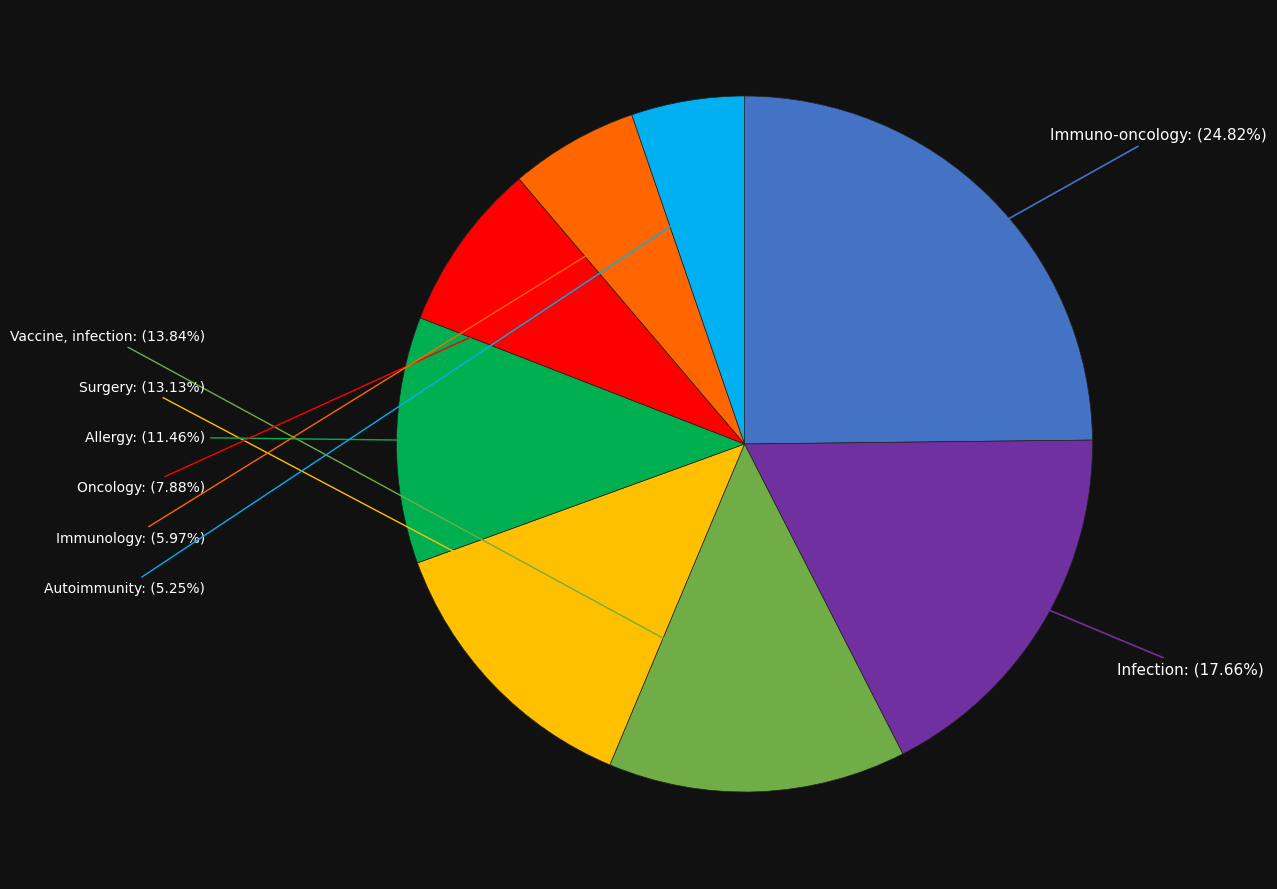

Rank the categories by value from highest to lowest.

Immuno-oncology, Infection, Vaccine, infection, Surgery, Allergy, Oncology, Immunology, Autoimmunity